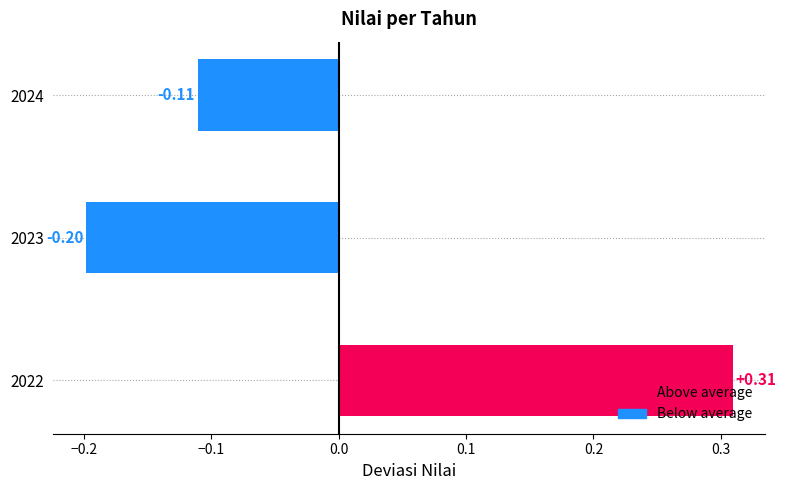

List the labels in order of value, largest first.

2022, 2024, 2023